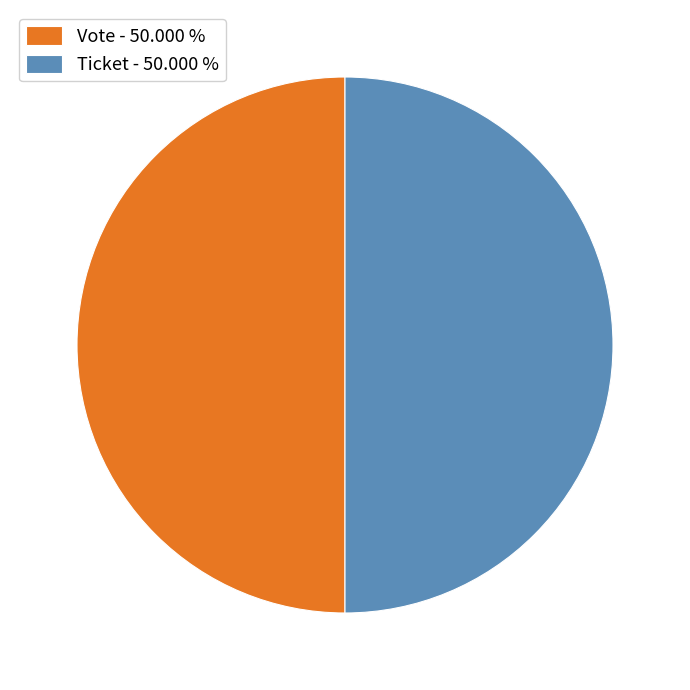

Combined, do Ticket - 50.000 % and Vote - 50.000 % account for over 50%?

Yes